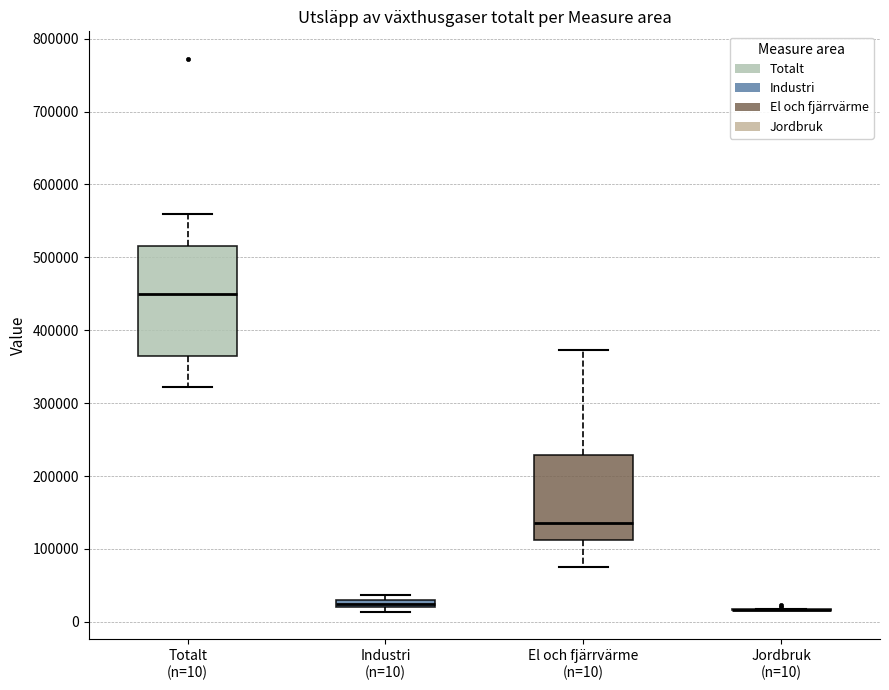

Where is the upper edge of the box for El och fjärrvärme (n=10) on the y-axis? The values are not printed on the chart, so give them approximately, as read against the axis.

230000